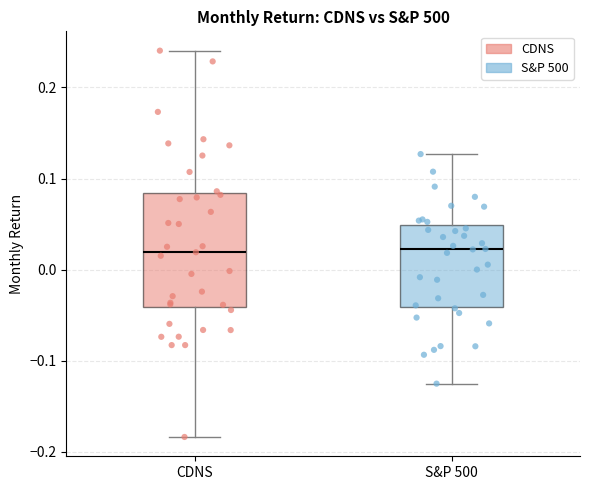

Where is the upper edge of the box for CDNS on the y-axis? The values are not printed on the chart, so give them approximately, as read against the axis.

0.08